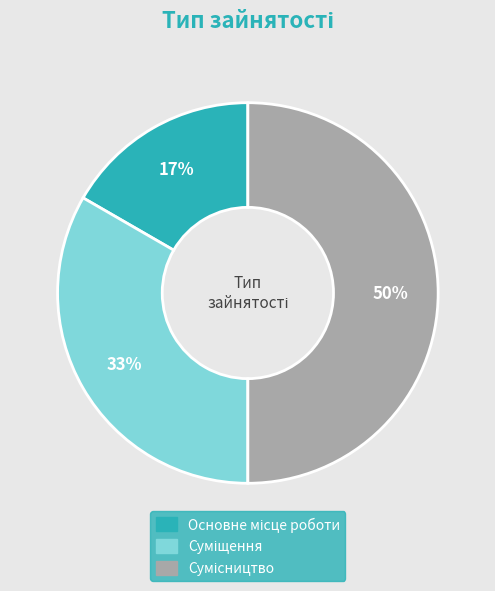

To the nearest percent, what is the difference between the largest and smallest slice percentages?

33%